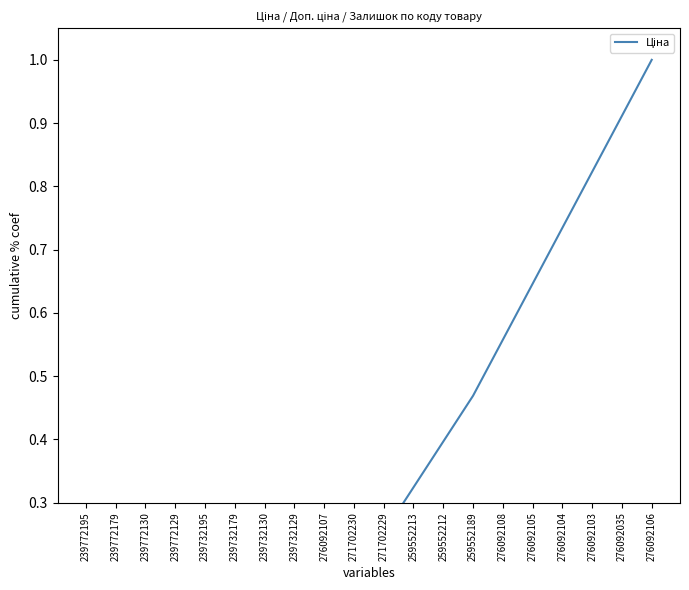

List the labels in order of value, largest first.

276092106, 276092035, 276092103, 276092104, 276092105, 276092108, 259552189, 259552212, 259552213, 271702229, 271702230, 276092107, 239732129, 239732130, 239732179, 239732195, 239772129, 239772130, 239772179, 239772195